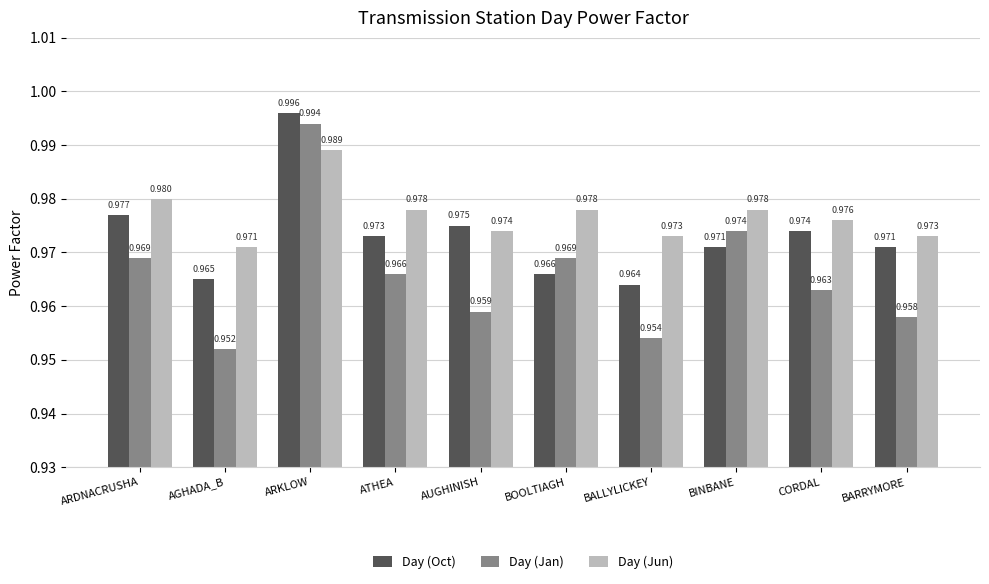

At which category is the sum across all series the highest?

ARKLOW